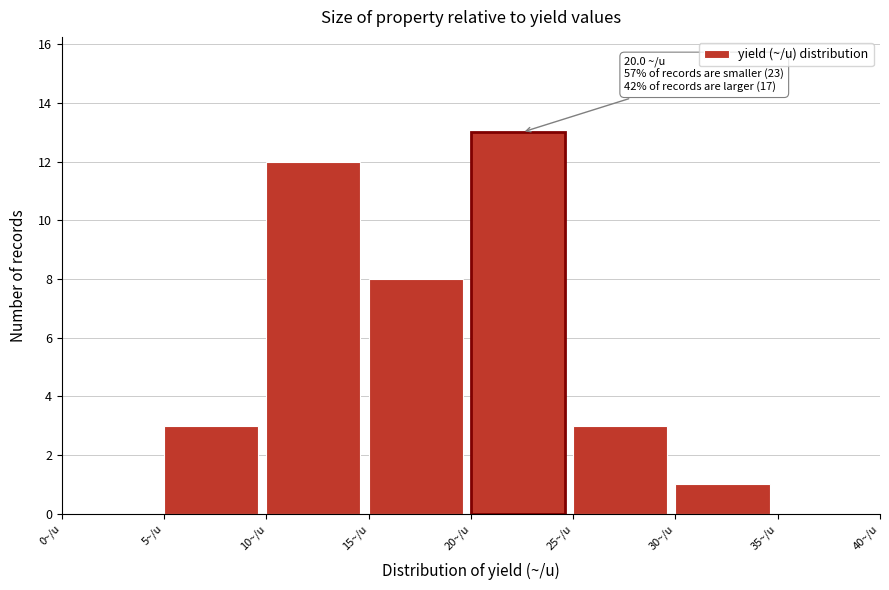

Over which range of the x-axis is the bar tallest?

20 to 25